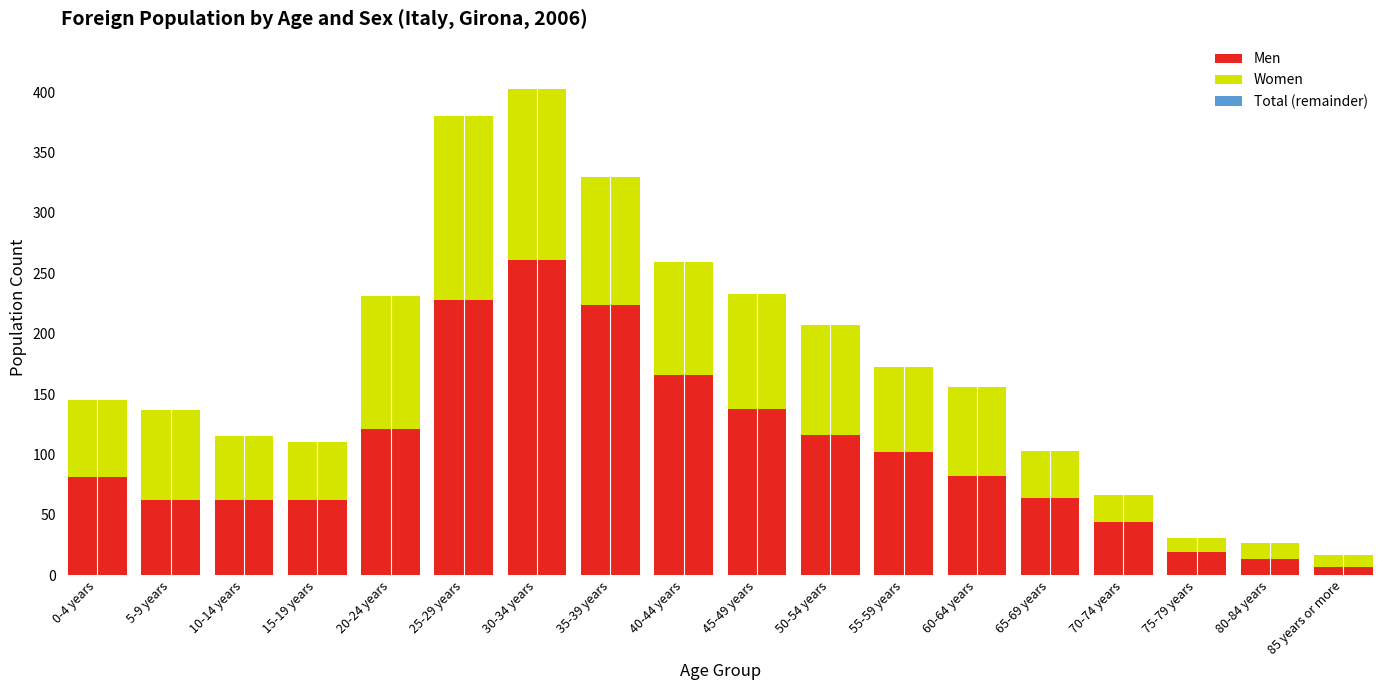

At which label does Men reach its peak?

30-34 years